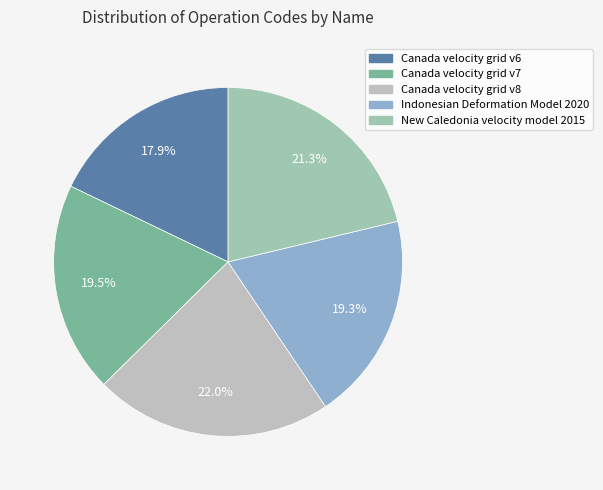

How many segments does this pie chart have?

5